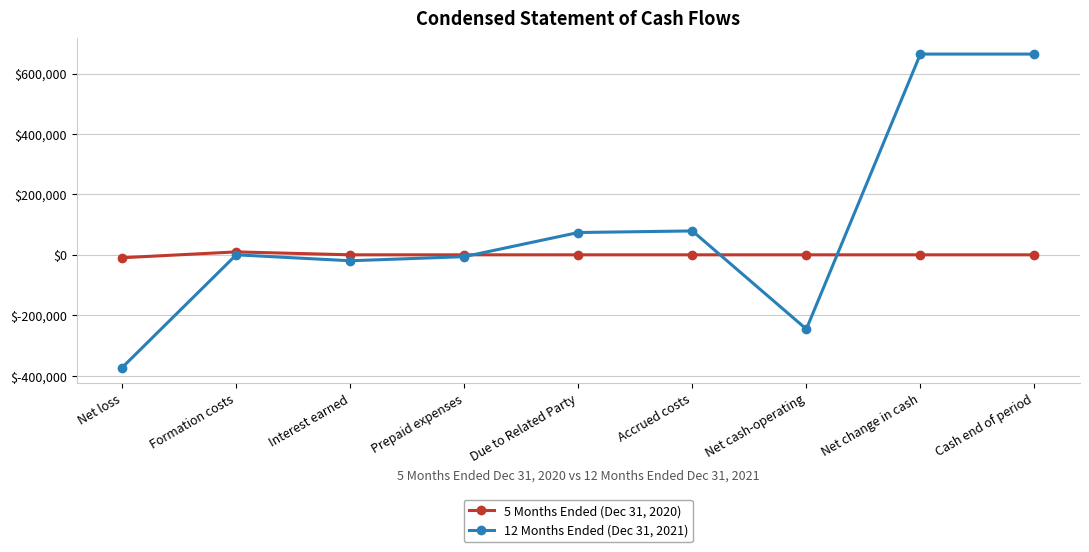

What is the greatest value displayed?

664428